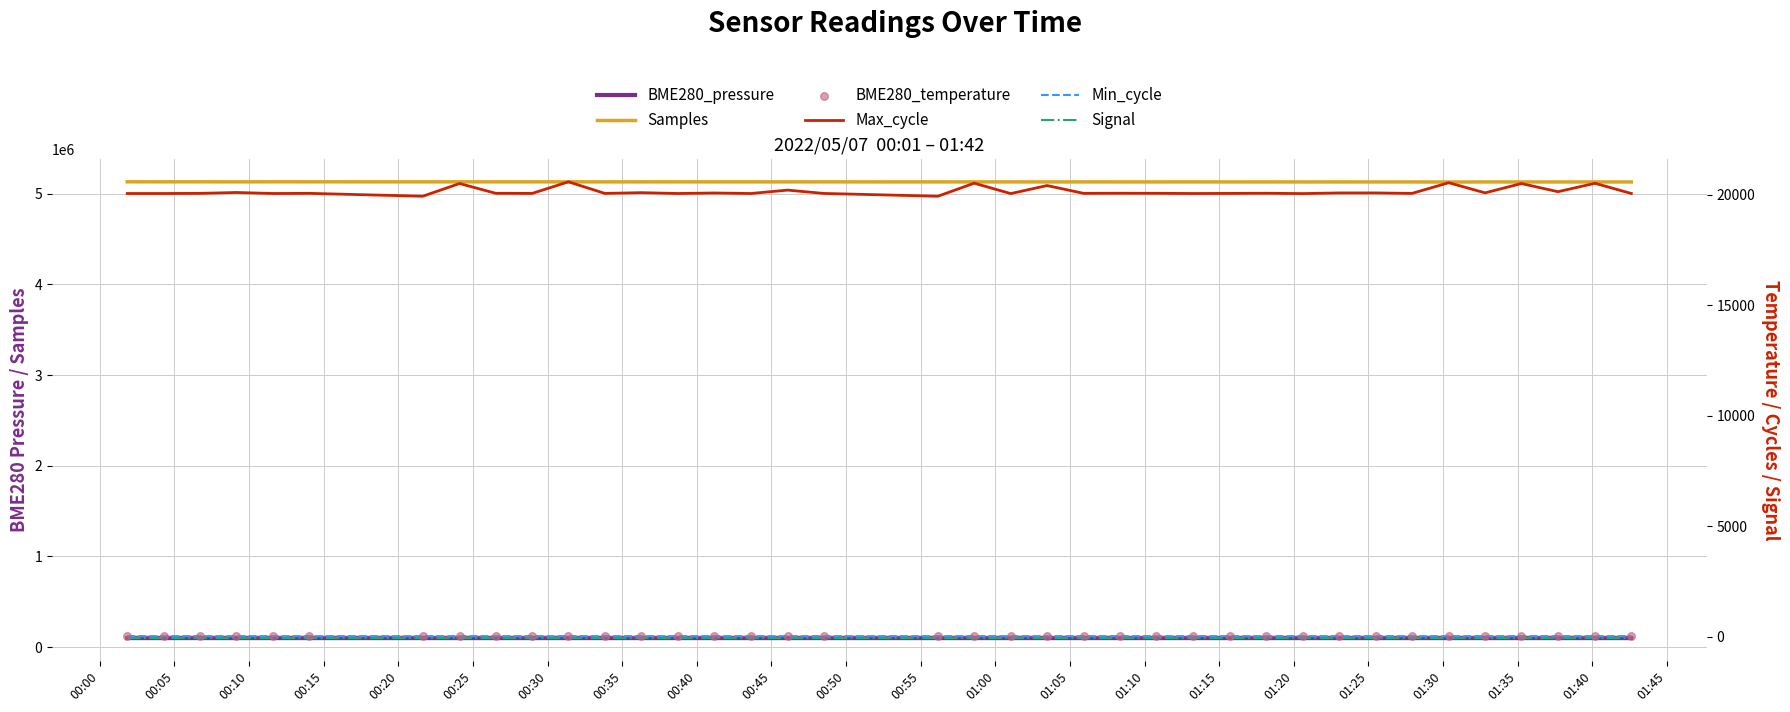

Which series has the largest total across all categories?

Samples